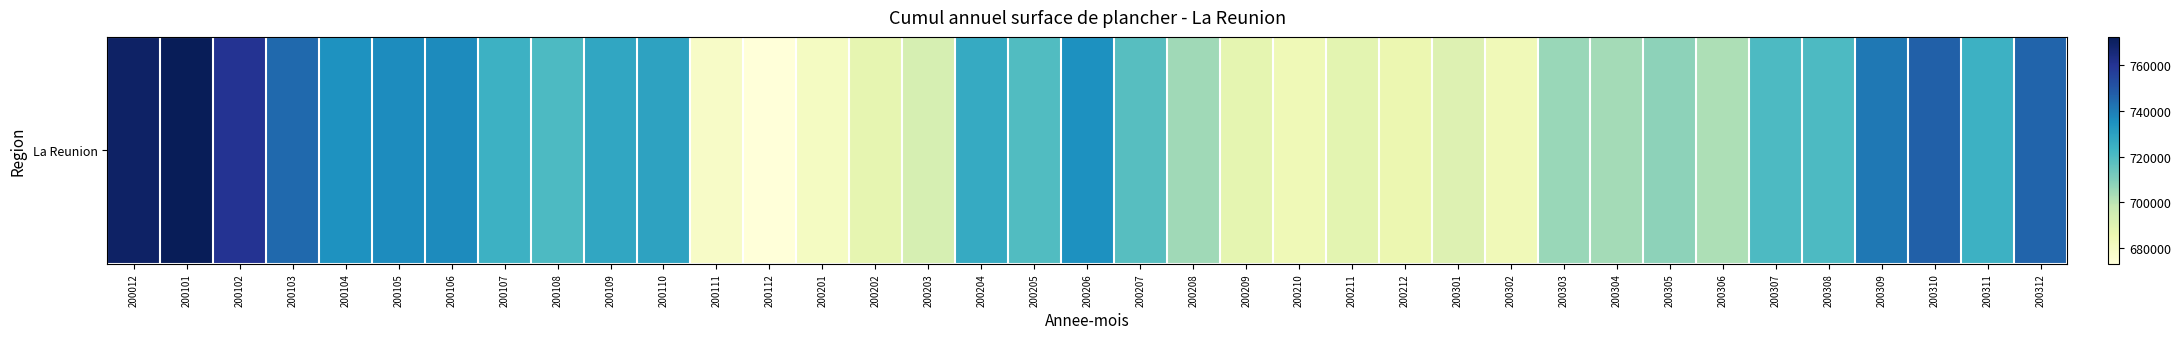

What is the difference between the maximum and minimum values?

99350